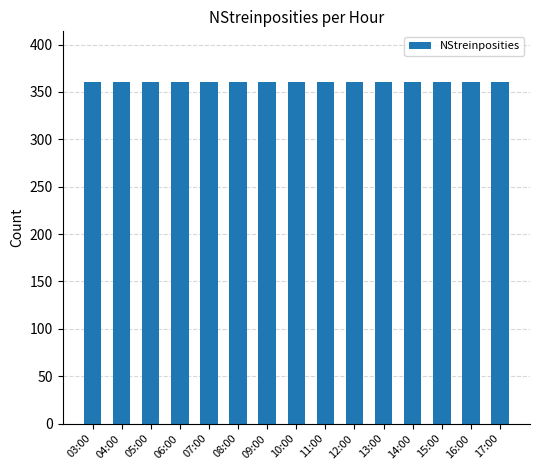

What is the label of the 6th bar from the left?

08:00